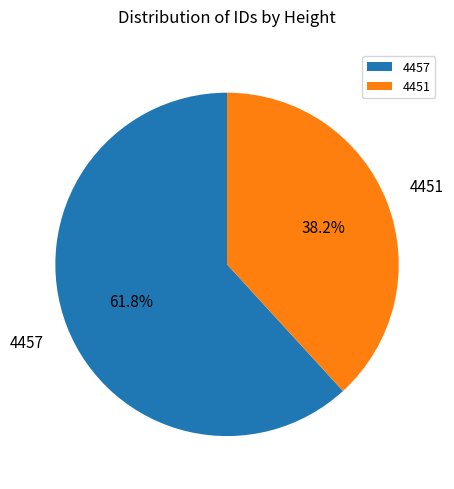

True or false: 4457 accounts for 55% of the total.

False